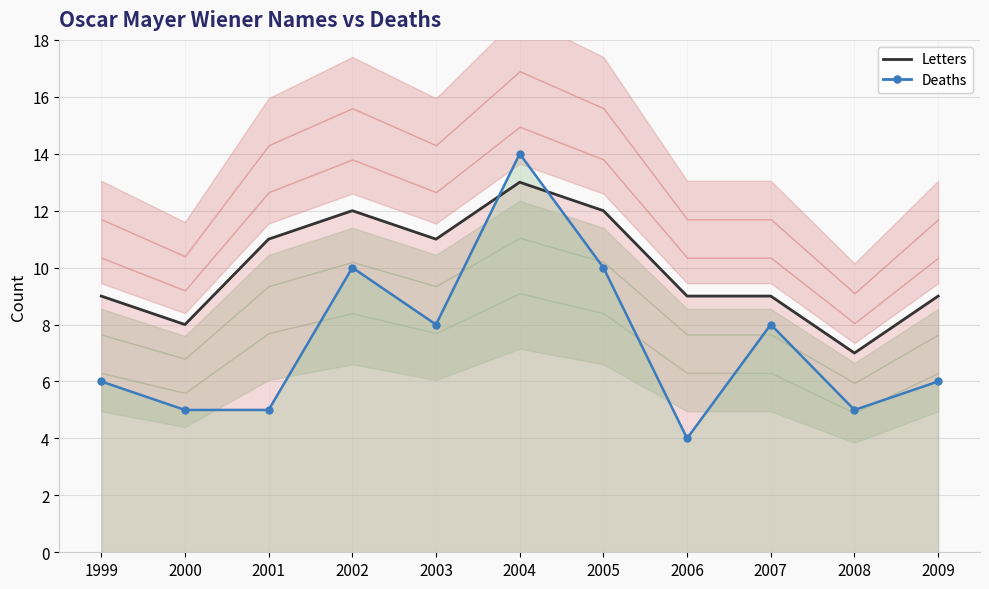

How many data points in Deaths (line) are less than 6?

4